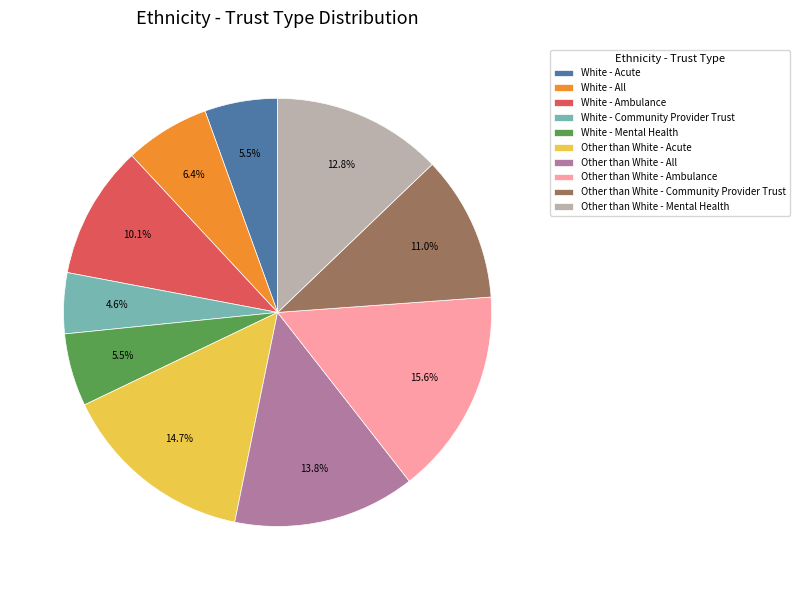

What is the ratio of the value at Other than White - Ambulance to the value at Other than White - Acute?

1.1